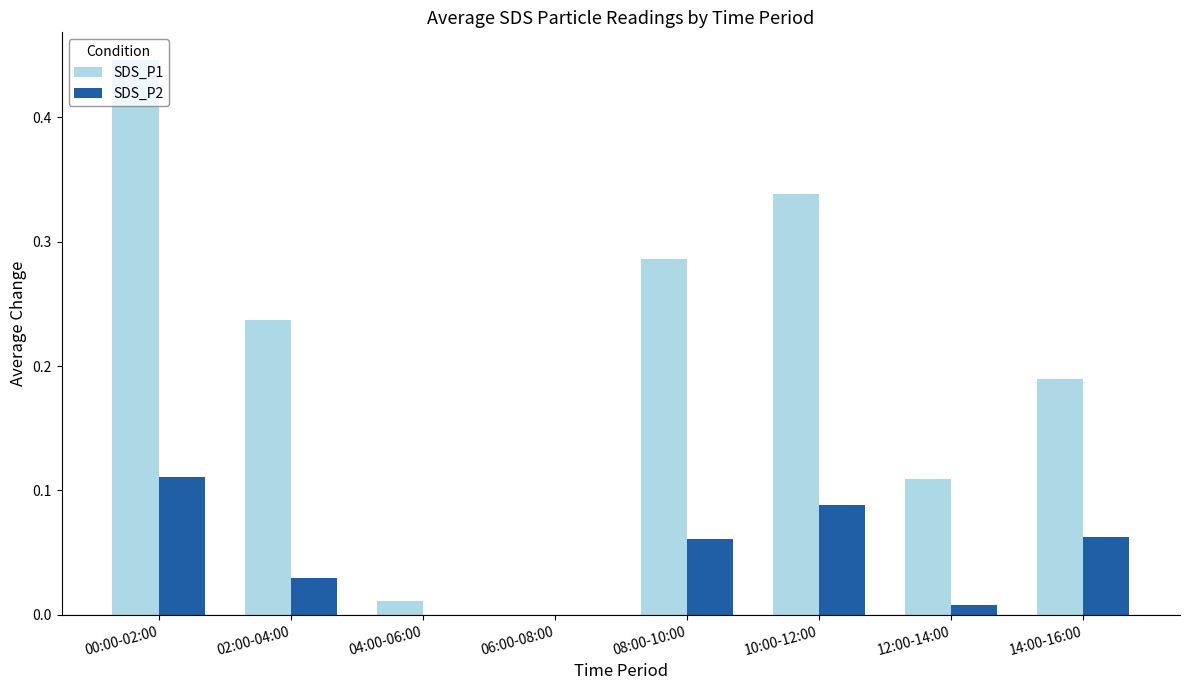

At which category is the sum across all series the highest?

00:00-02:00